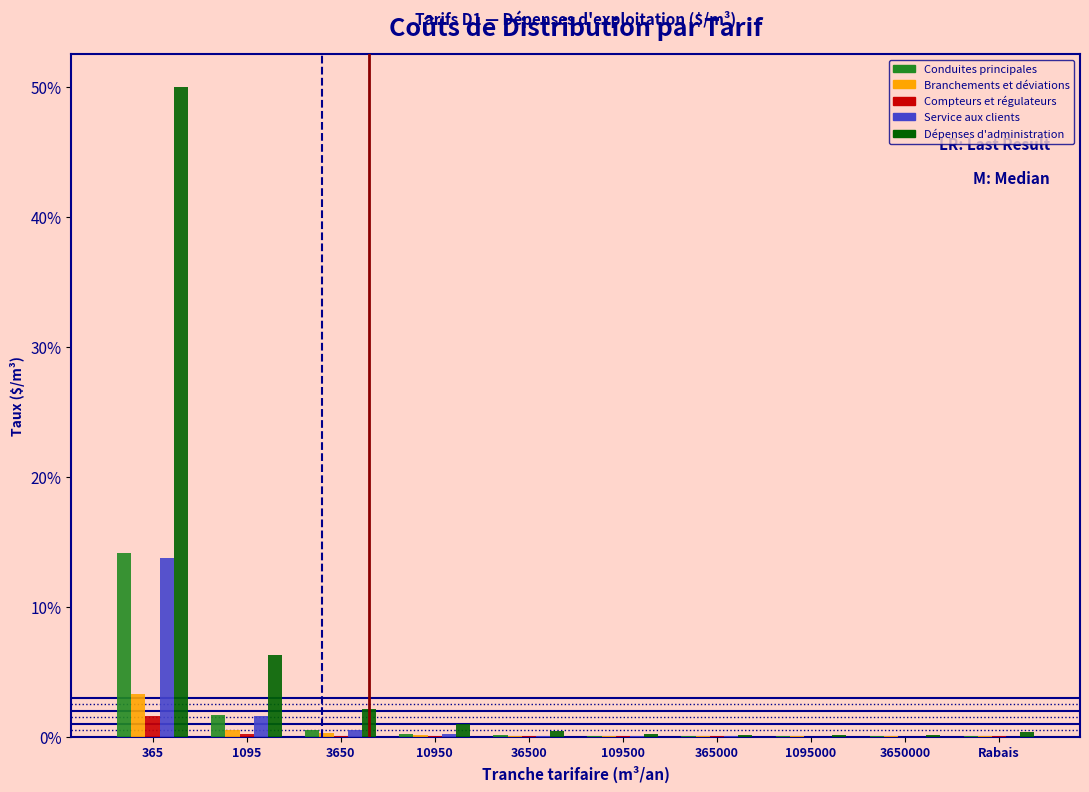

The Compteurs et régulateurs series shows 1.6 at 365. True or false?

True